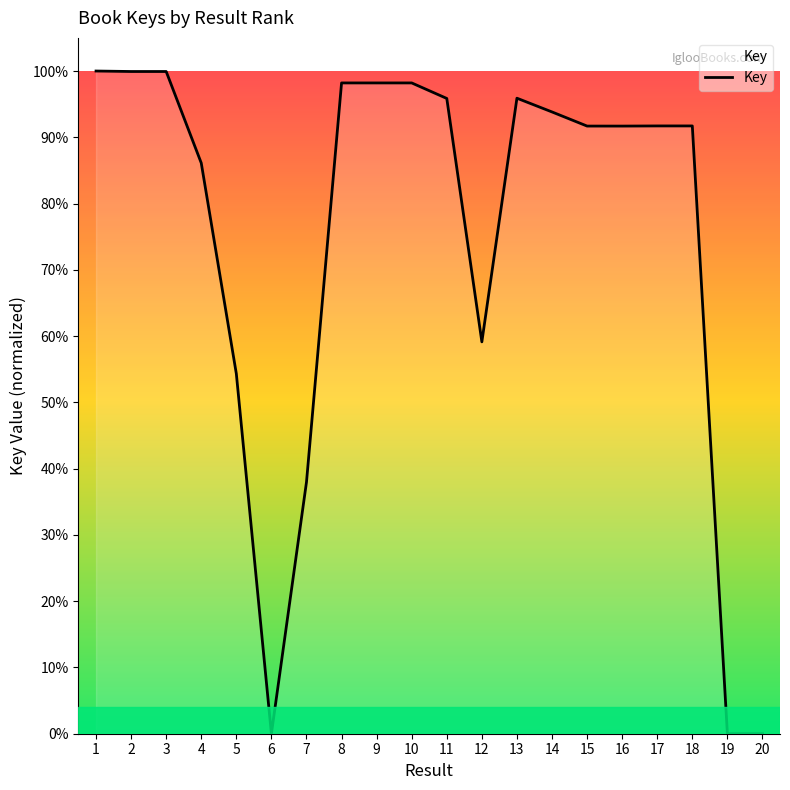

What is the difference between the values at 2 and 4?

13.8